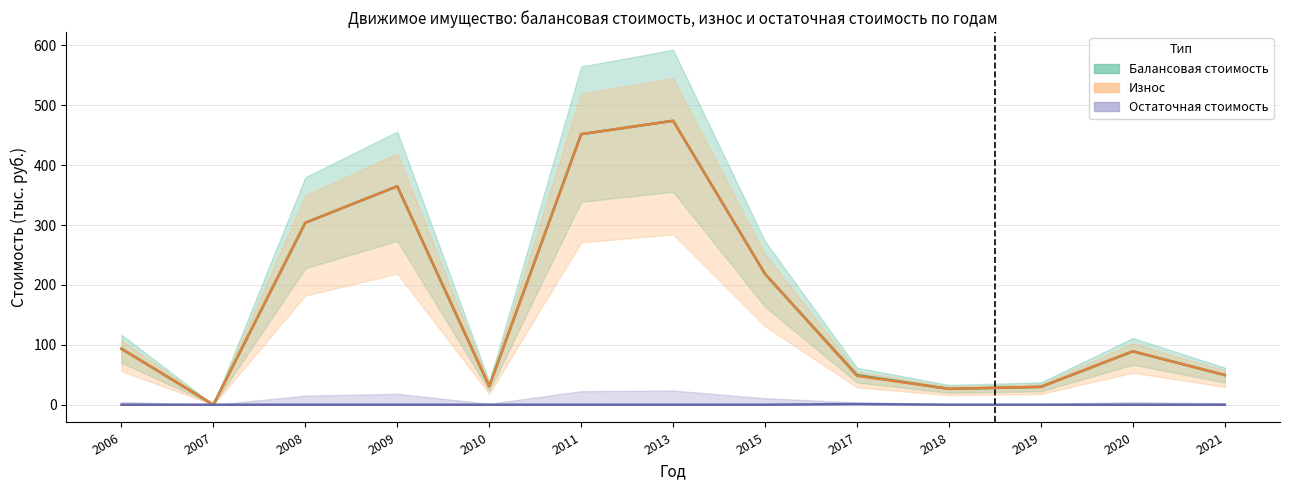

True or false: Остаточная стоимость has a value of -0.7 at 2009.

False